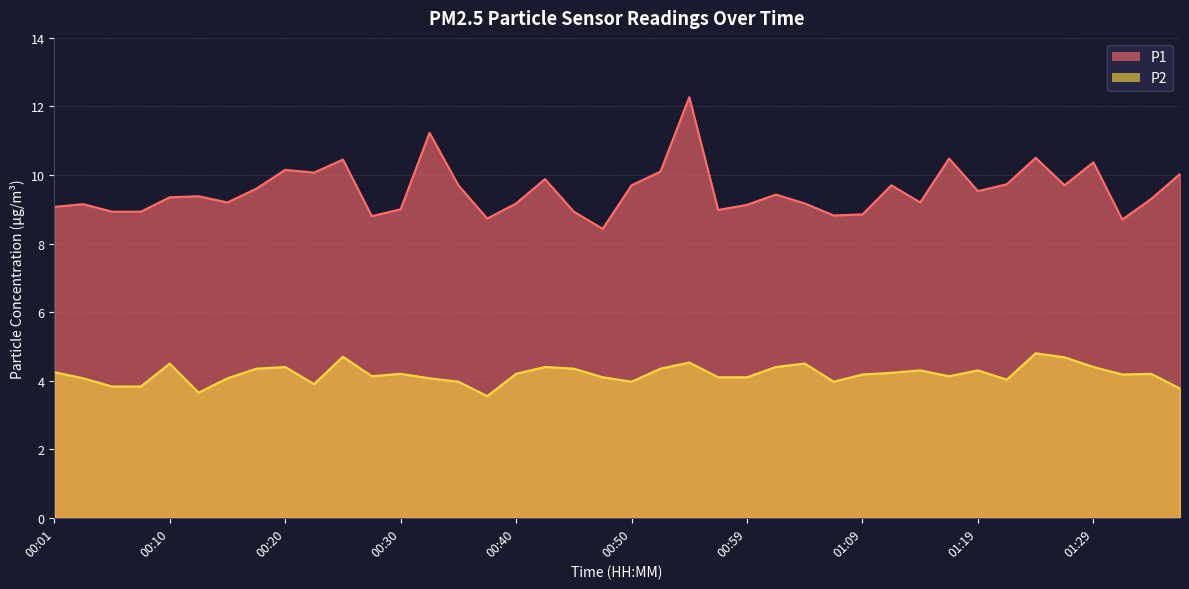

What is the total value across all series at 00:33?

15.3